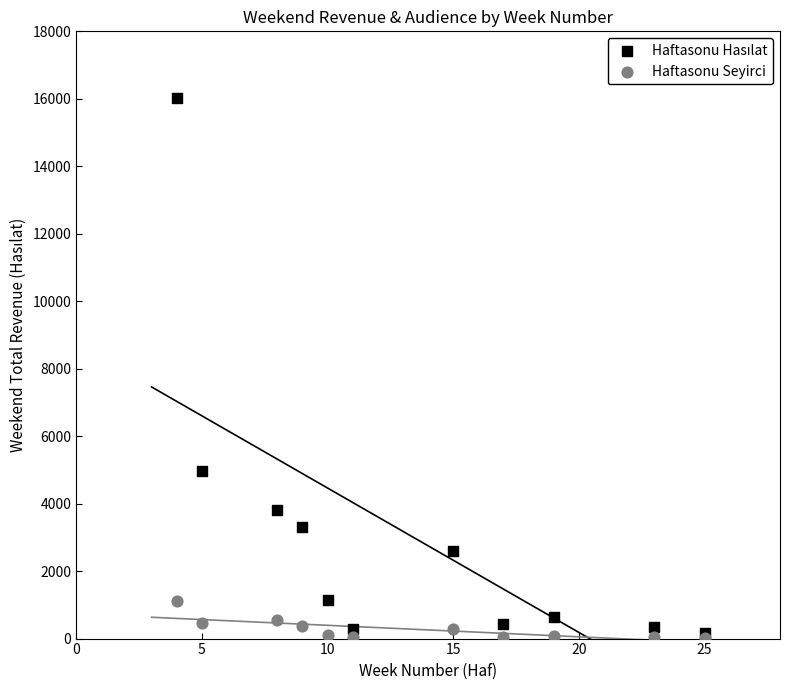

Across all series, what Y value is closest to 8017?

4970.0